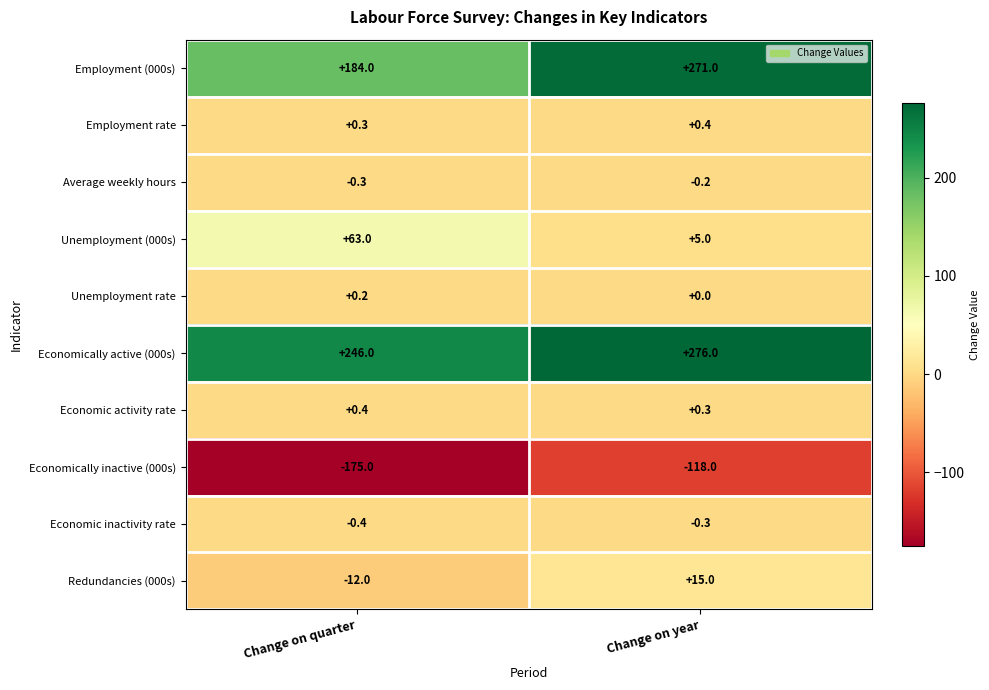

At which label is Redundancies (000s) closest to 1?

Change on quarter